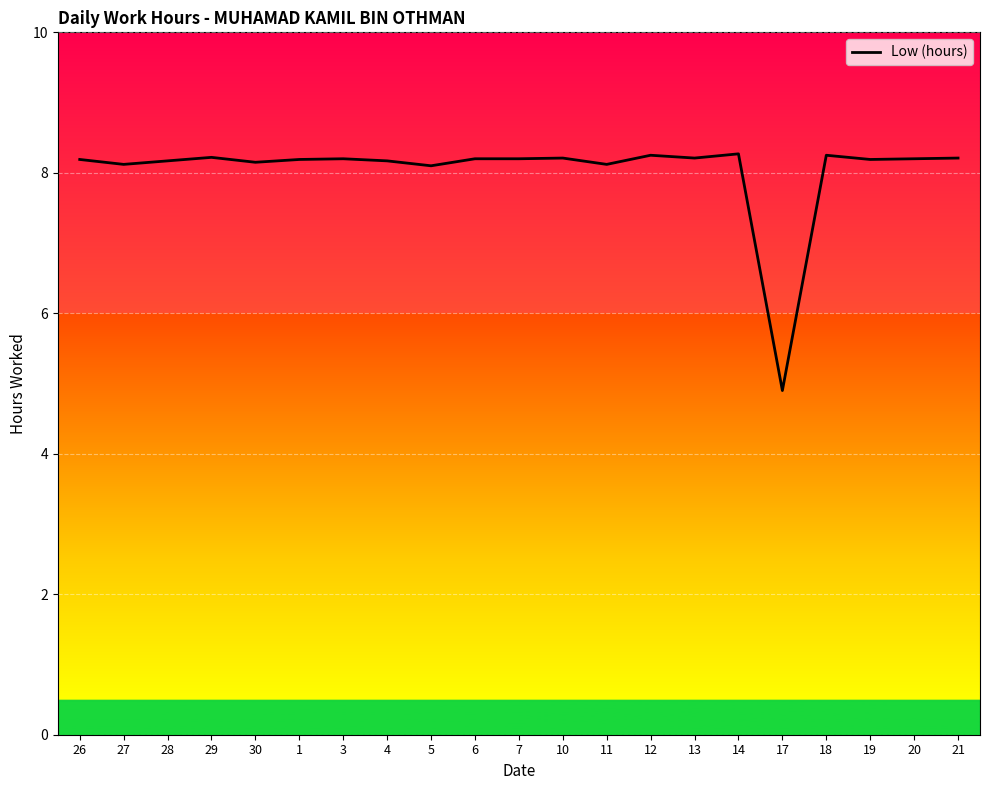

What is the smallest value displayed?

4.9